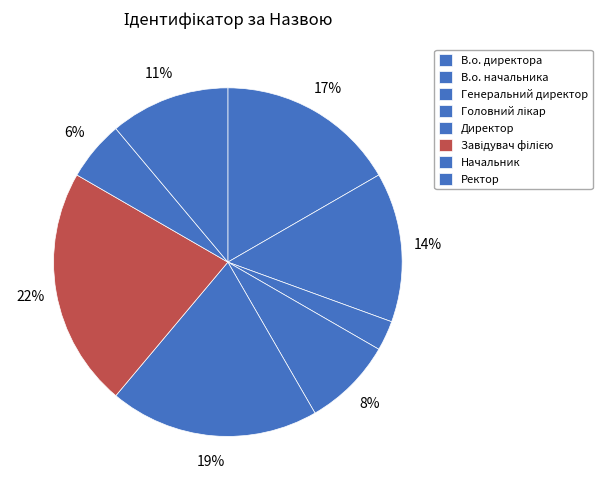

Which slice is the largest?

Завідувач філією